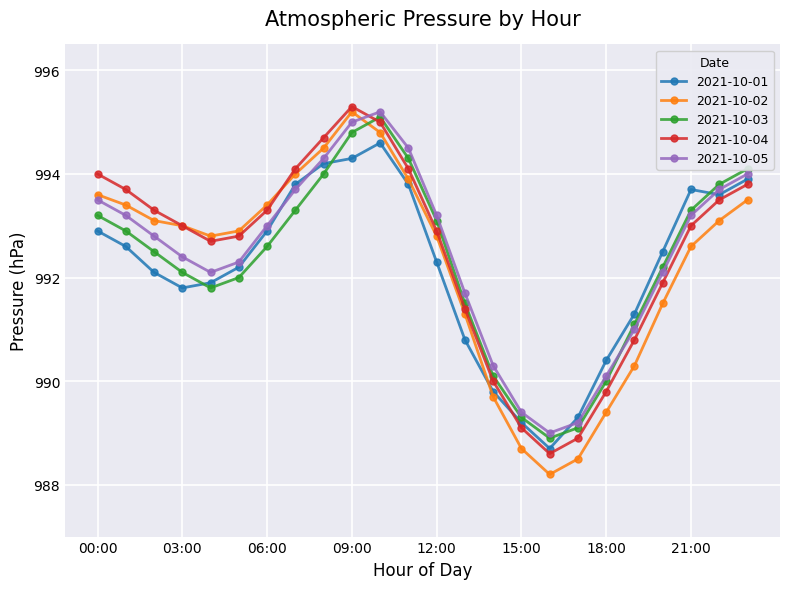

What is the smallest value displayed?

988.2